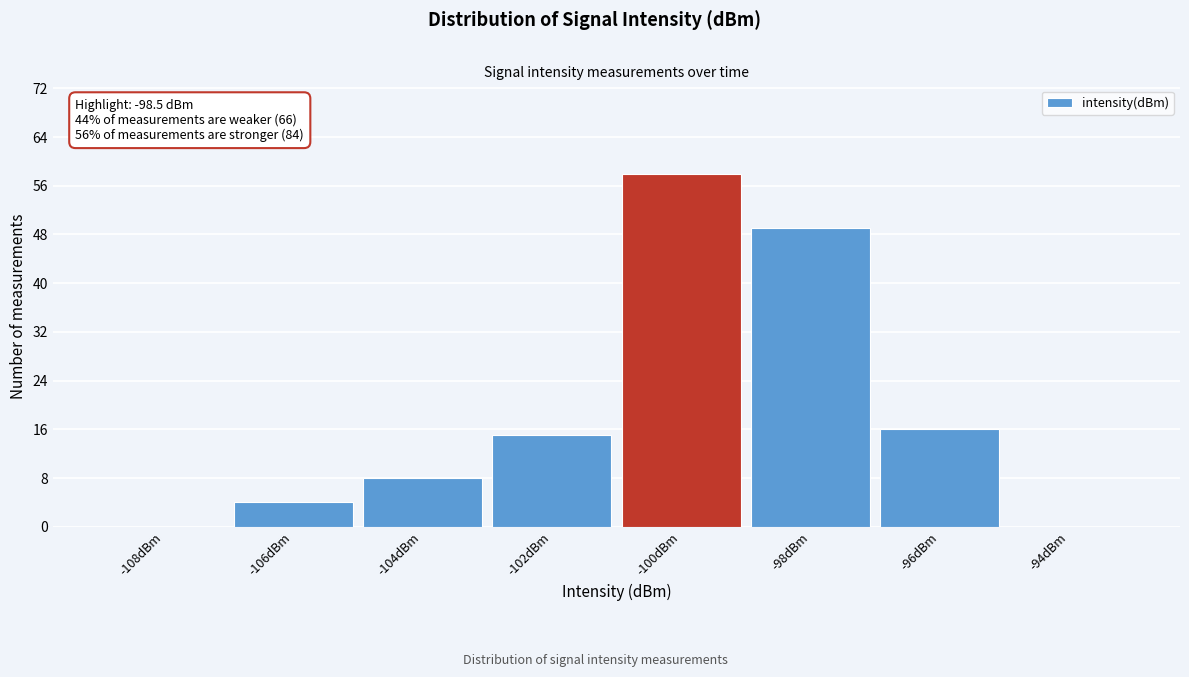

Reading left to right, what are all the values shown in this chart?

-108dBm=0	-106dBm=4	-104dBm=8	-102dBm=15	-100dBm=58	-98dBm=49	-96dBm=16	-94dBm=0